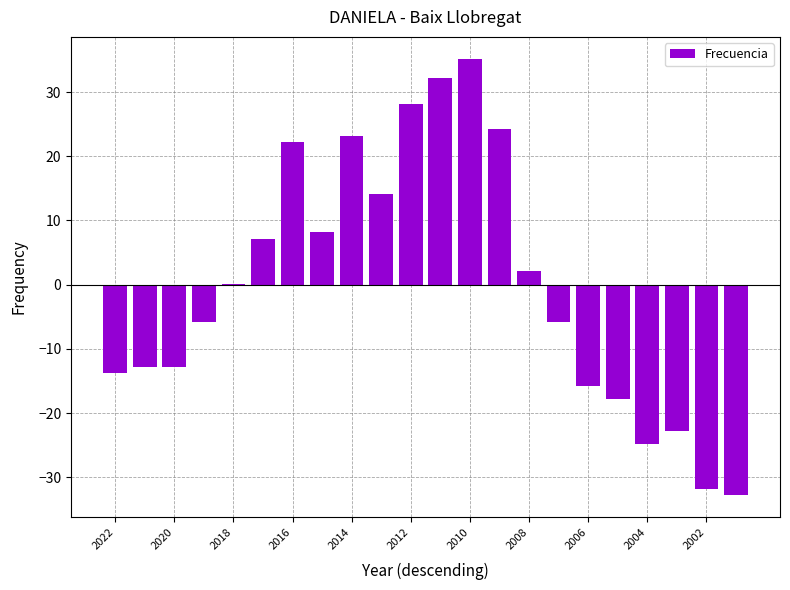

Reading right to left, list all the values displayed in this chart.

-32.8	-31.8	-22.8	-24.8	-17.8	-15.8	-5.8	2.2	24.2	35.2	32.2	28.2	14.2	23.2	8.2	22.2	7.2	0.2	-5.8	-12.8	-12.8	-13.8